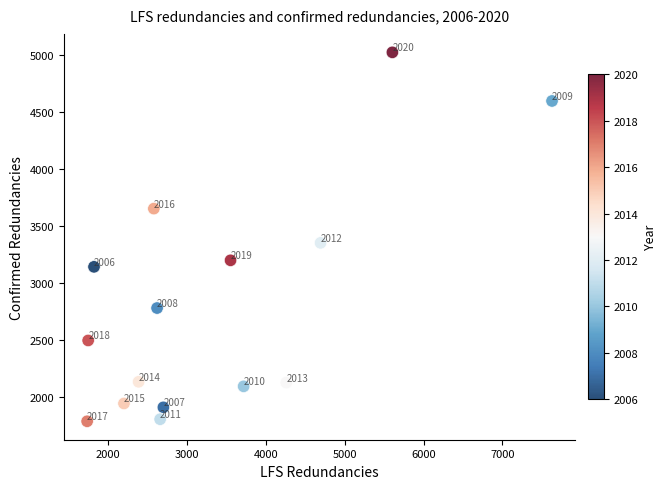

What is the range of X values (max minus min)?

5897